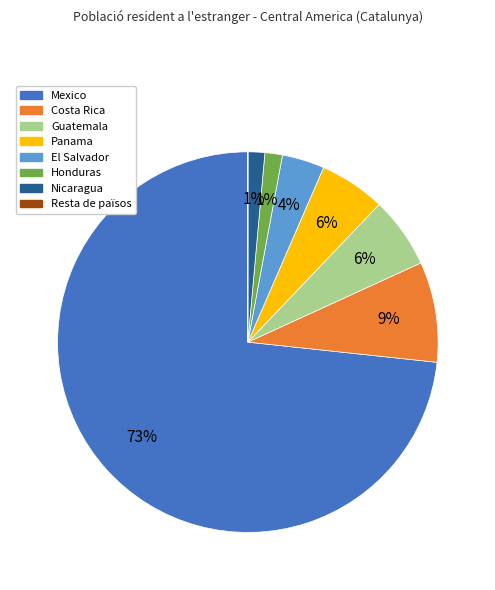

Which category has the biggest portion of the pie?

Mexico